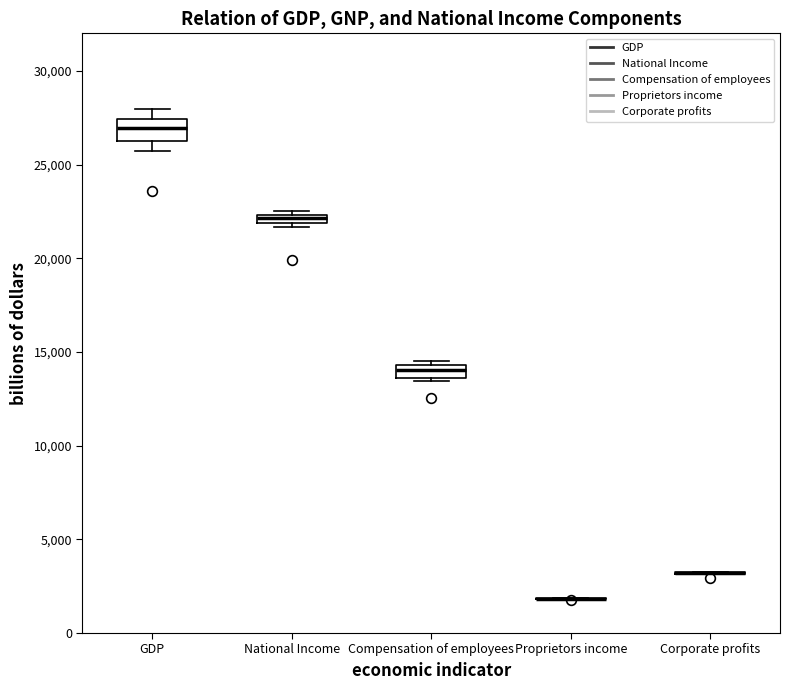

Which box is the tallest, from its lower edge to its upper edge?

GDP